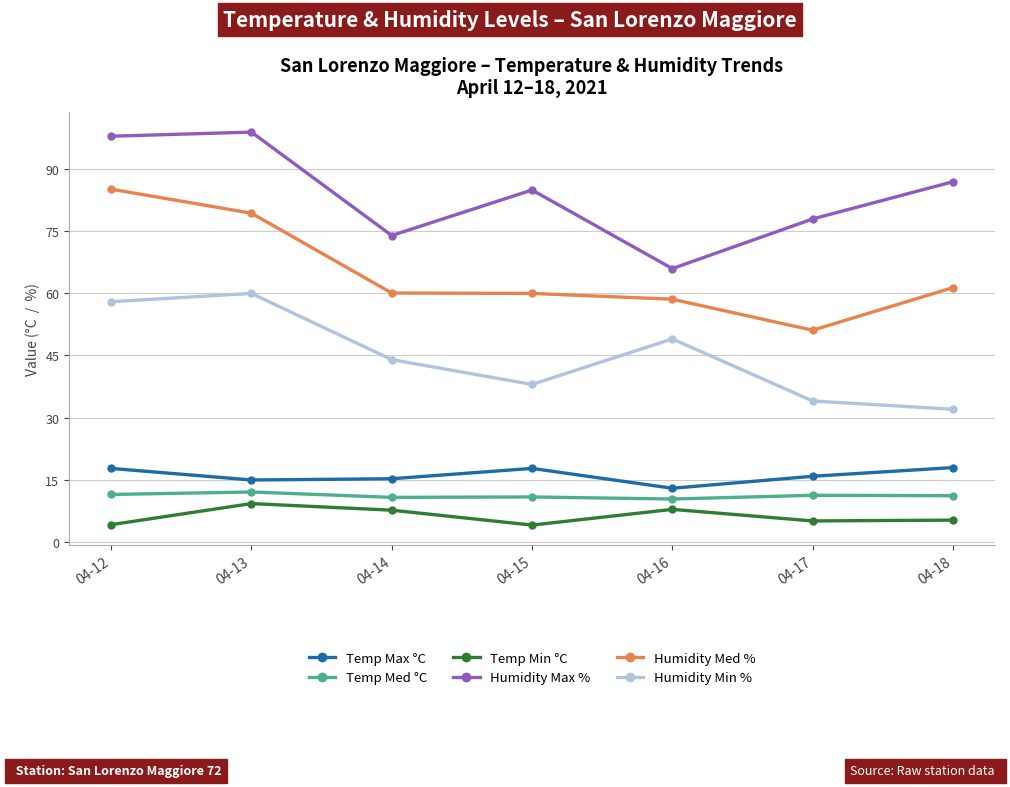

What is the spread (max minus min) of values at 04-12?

93.9